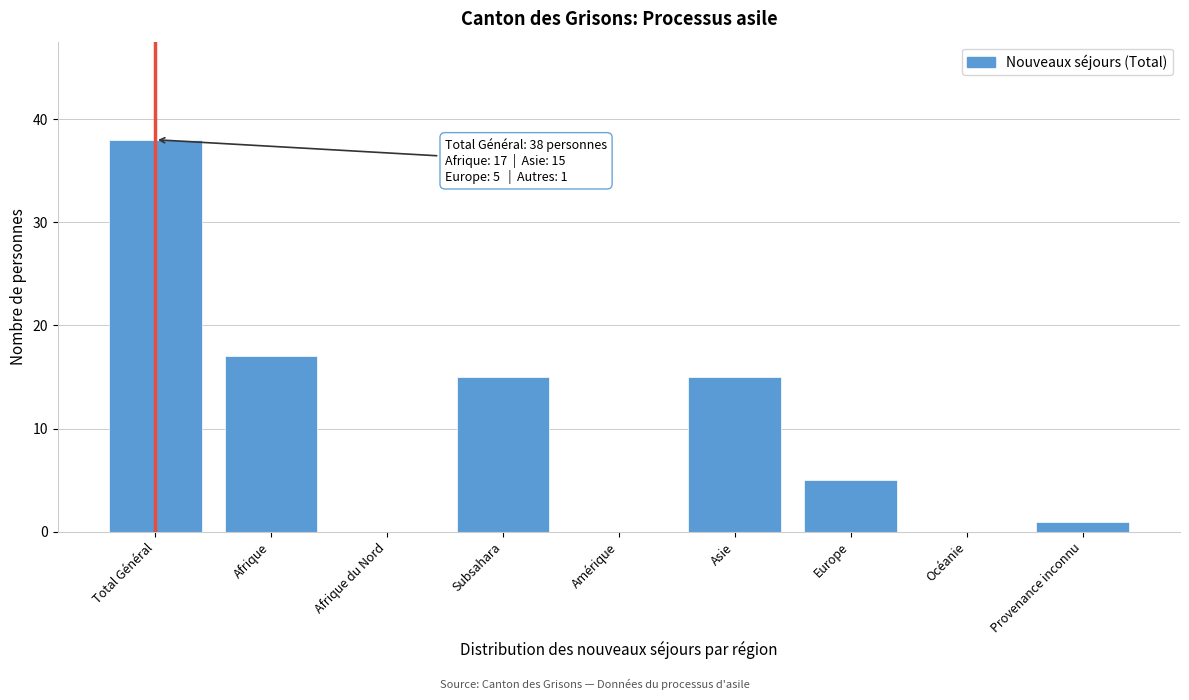

Reading right to left, extract all data points from this chart.

Provenance inconnu=1	Océanie=0	Europe=5	Asie=15	Amérique=0	Subsahara=15	Afrique du Nord=0	Afrique=17	Total Général=38